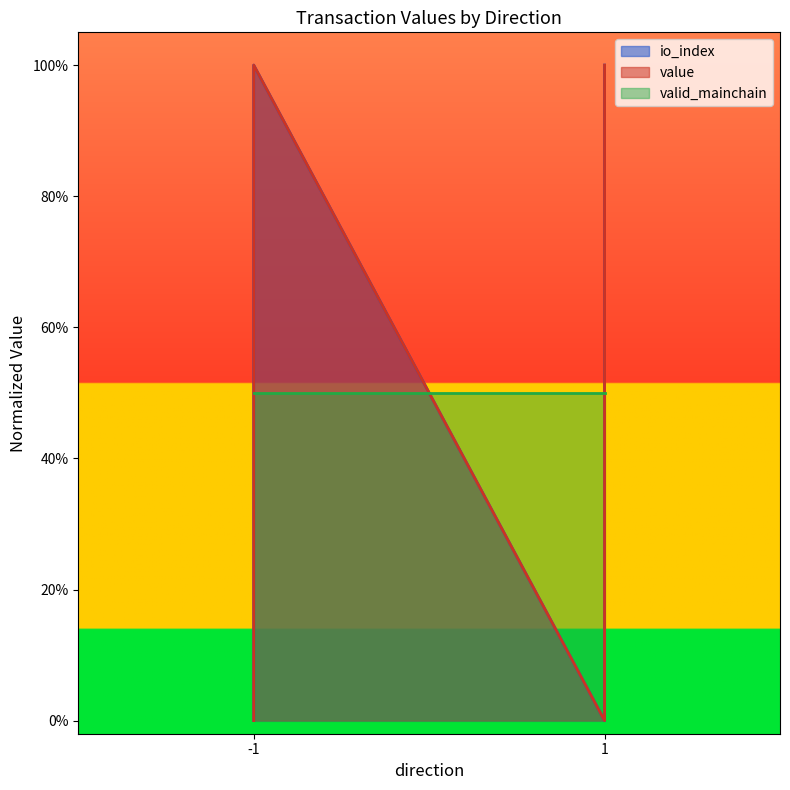

True or false: io_index has more than 1 points higher than both neighbors.

False